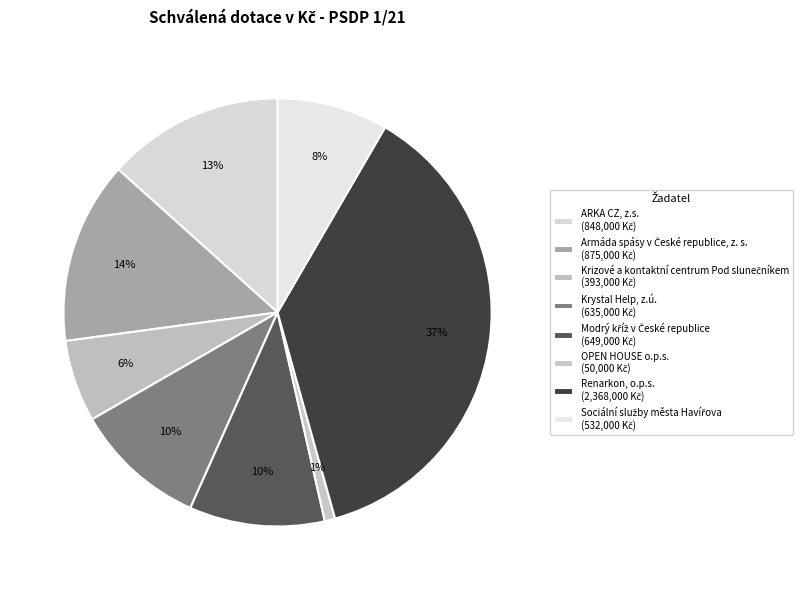

Is the sum of Modrý kříž v České republice and Sociální služby města Havířova greater than half?

No